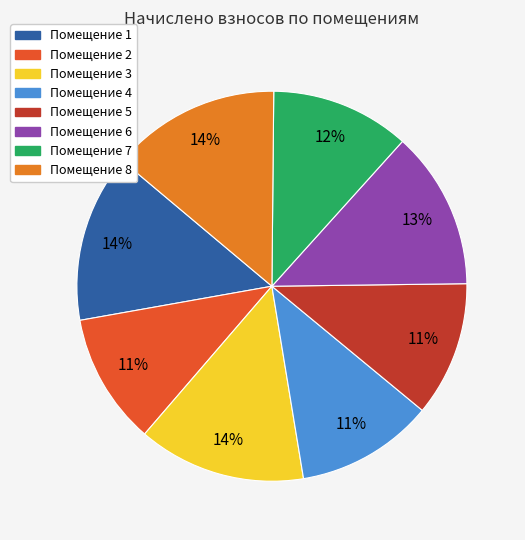

How many slices are in this pie chart?

8